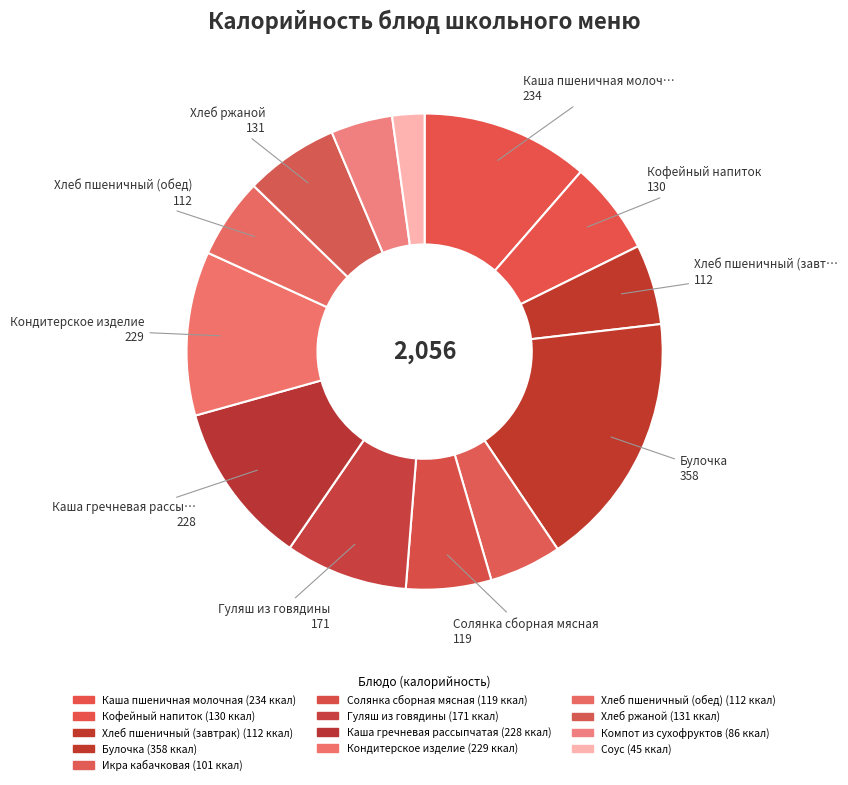

To the nearest percent, what portion does Гуляш из говядины represent?

8%